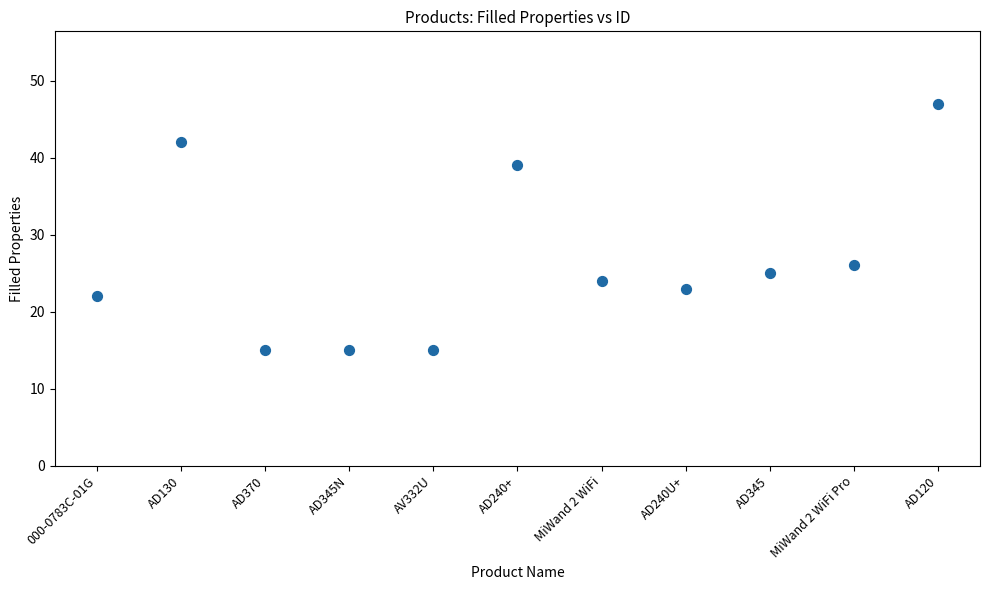

What is the average Y value?

27